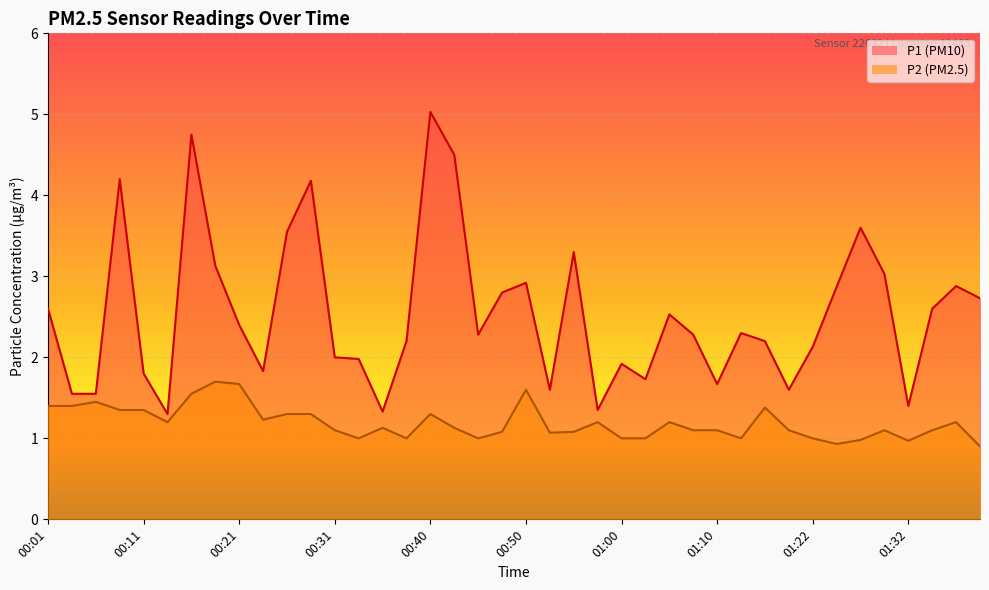

List the labels in order of P2 value, largest first.

00:19, 00:21, 00:50, 00:16, 00:06, 00:01, 00:04, 01:17, 00:09, 00:11, 00:26, 00:28, 00:40, 00:23, 00:14, 00:58, 01:05, 01:37, 00:36, 00:43, 00:31, 01:07, 01:10, 01:20, 01:29, 01:34, 00:48, 00:55, 00:53, 00:33, 00:38, 00:45, 01:00, 01:02, 01:12, 01:22, 01:27, 01:32, 01:25, 01:39